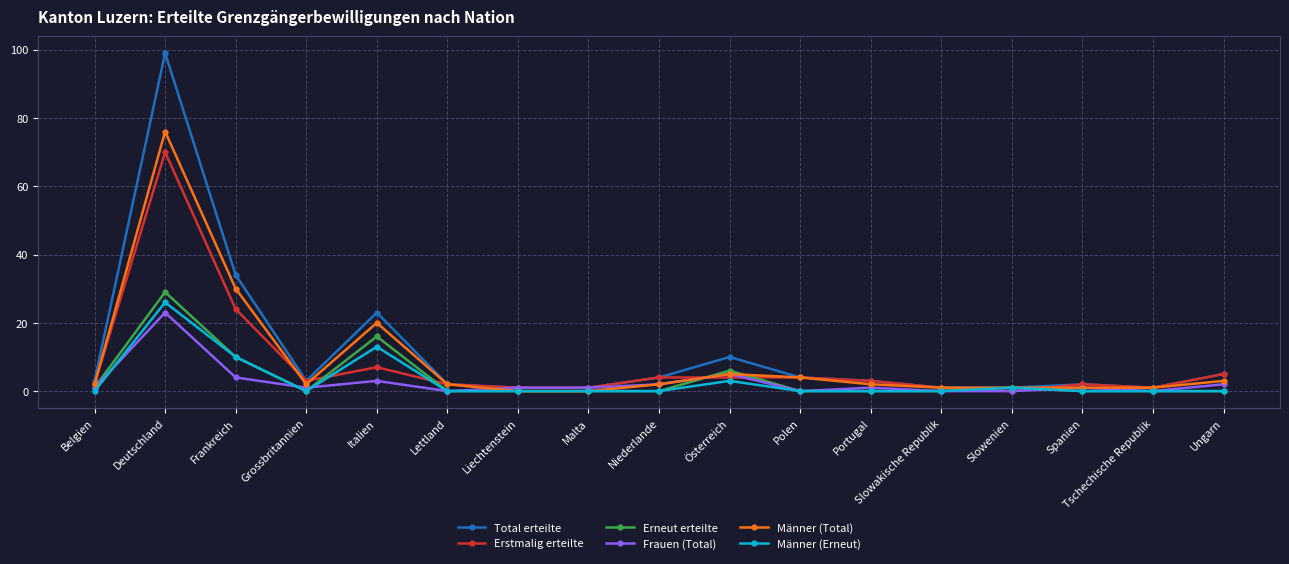

Where is Männer (Total) nearest to the value 38?

Frankreich